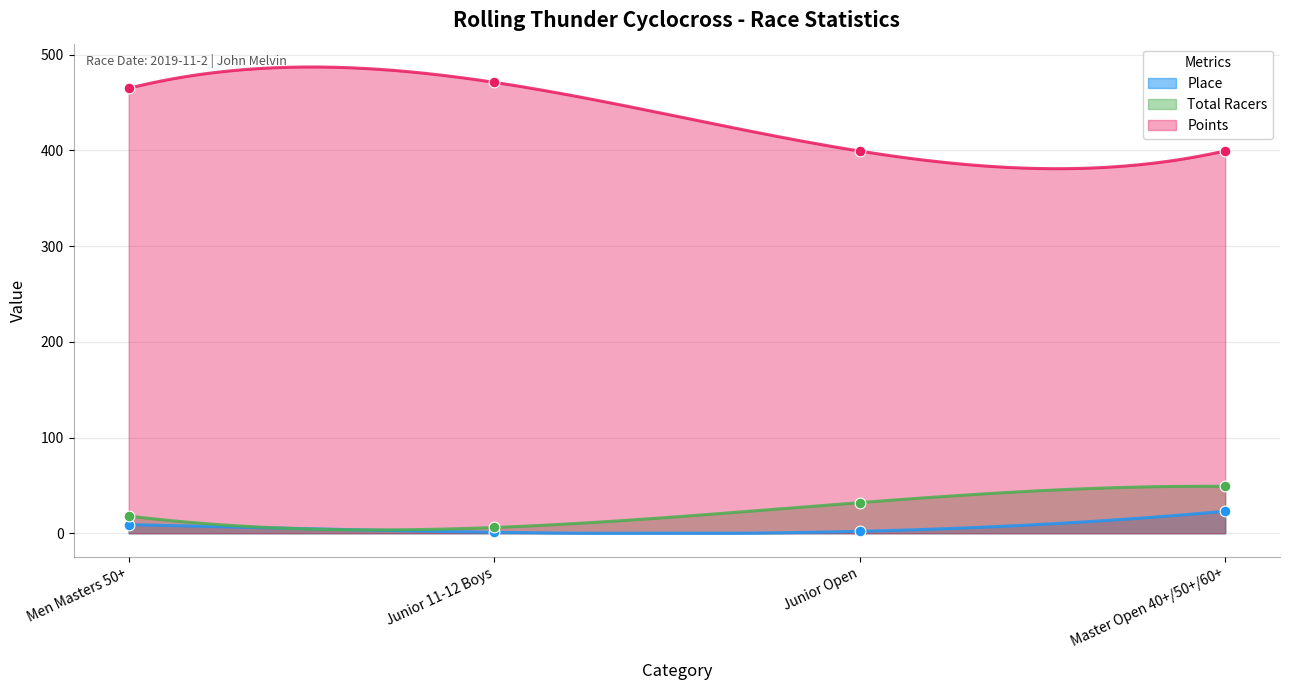

Is the value of Place at Men Masters 50+ greater than the value of Points at Men Masters 50+?

No